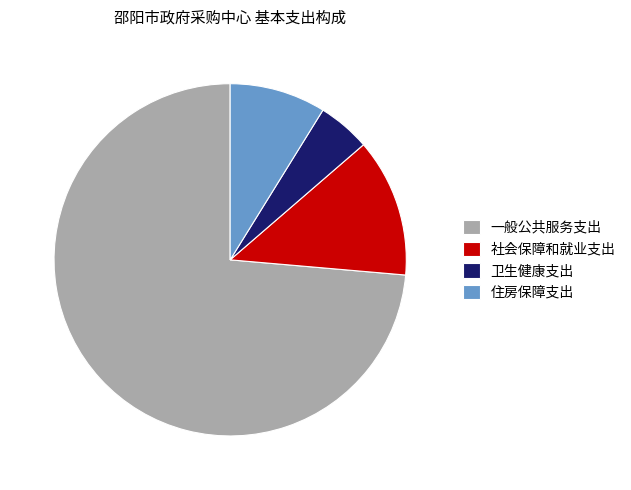

How many slices are in this pie chart?

4